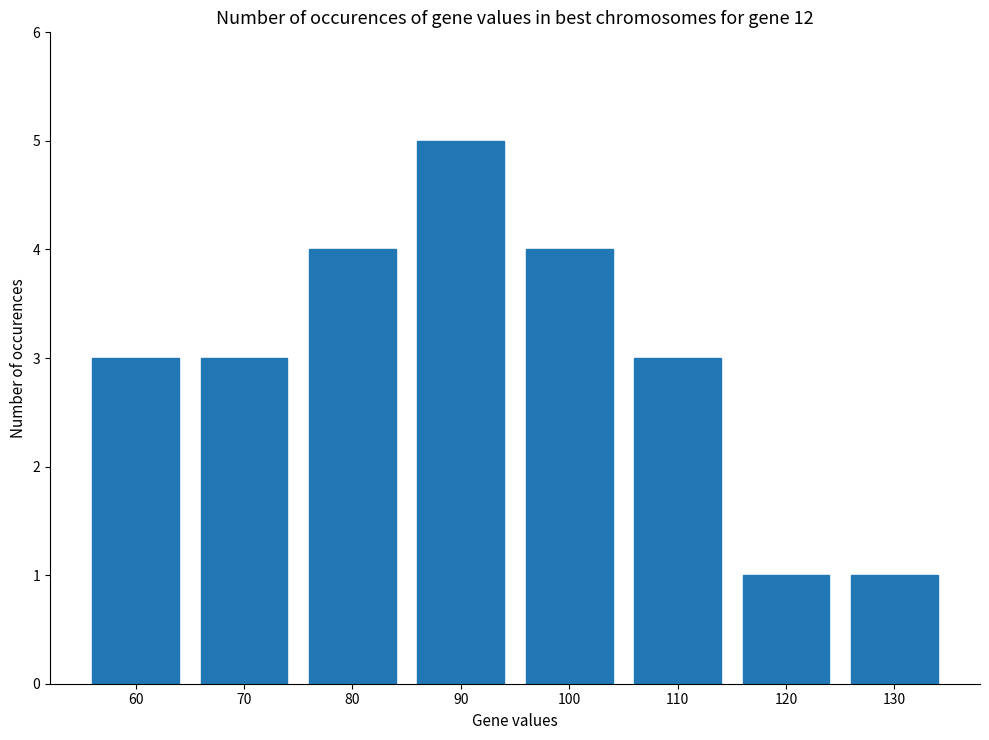

Are the bars grouped side by side (vs. stacked)?

No